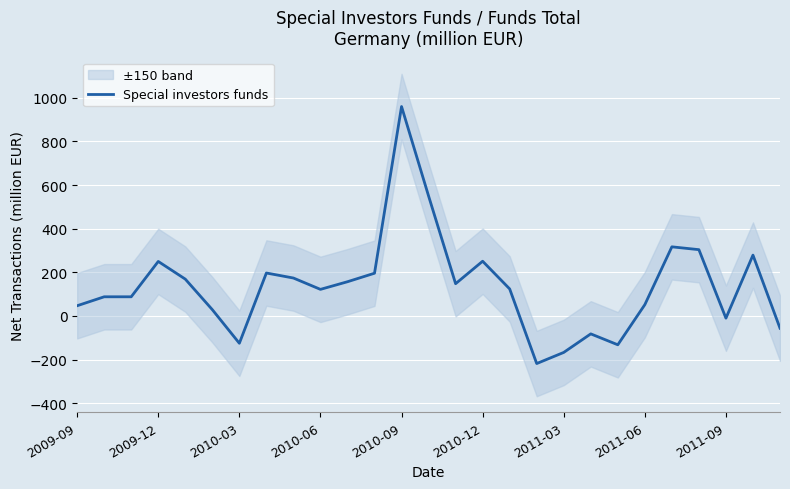

What is the smallest value displayed?

-218